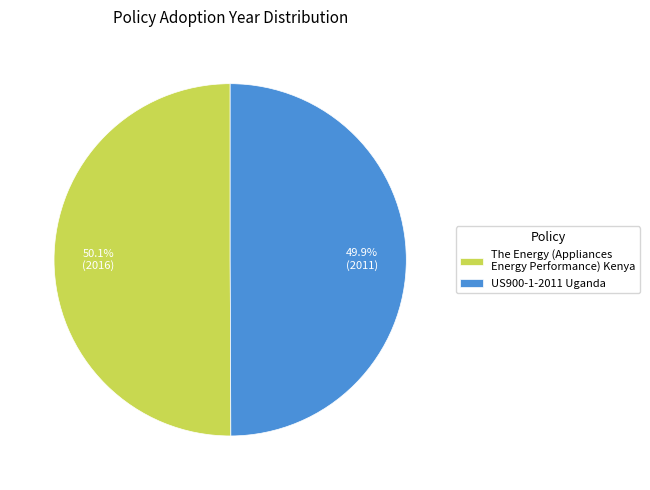

Do The Energy (Appliances Energy Performance) Kenya and US900-1-2011 Uganda together represent more than half of the pie?

Yes